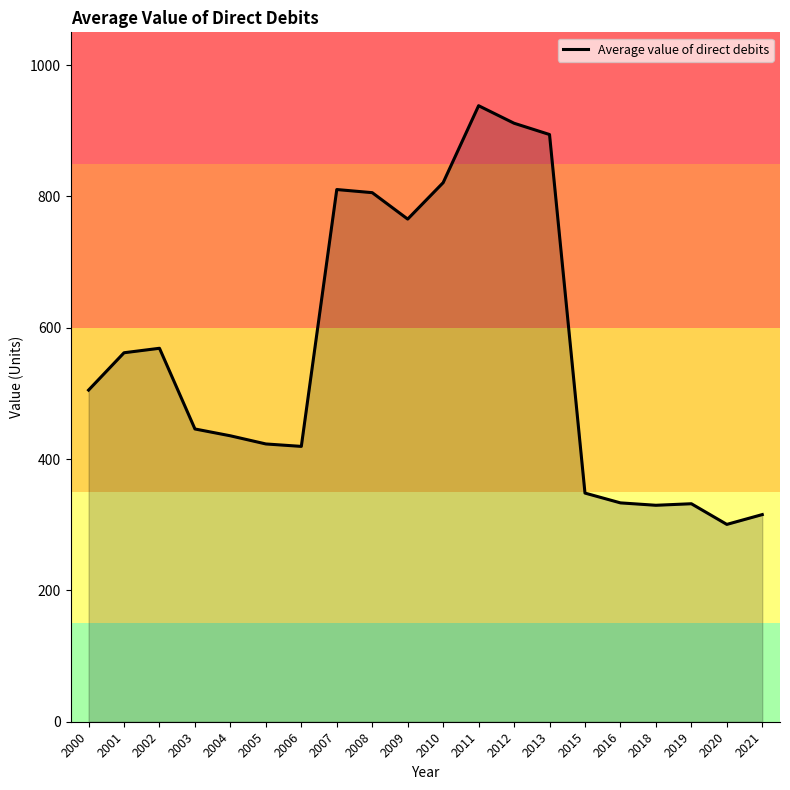

What is the change in value from 2009 to 2019?

-433.5